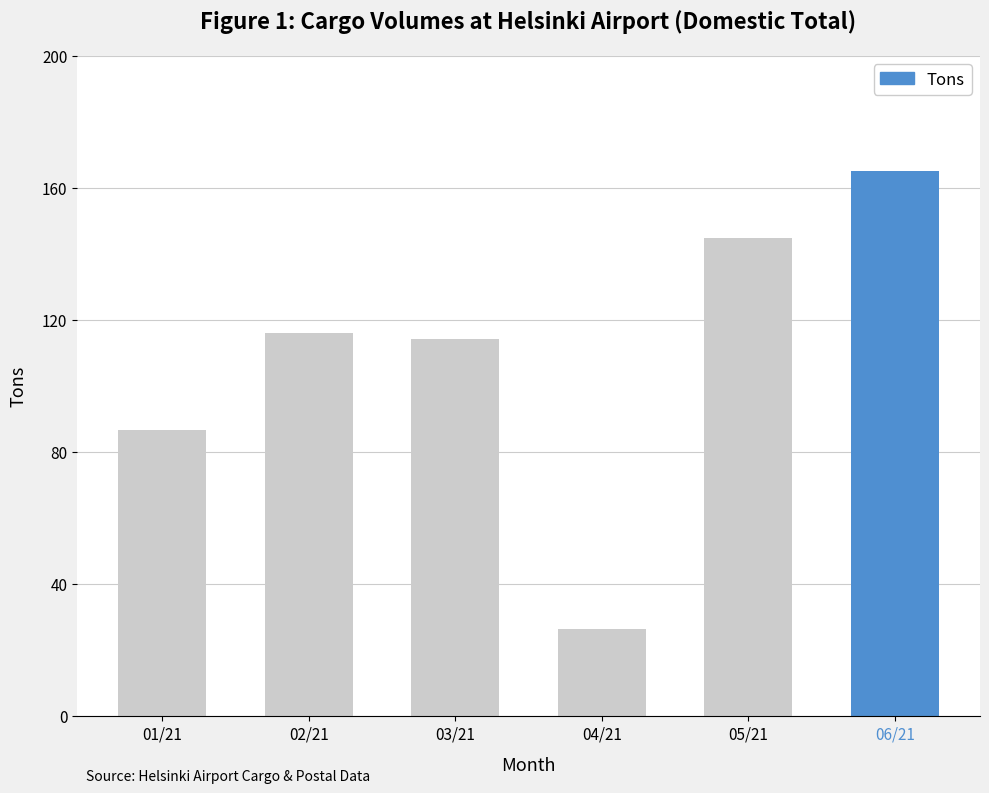

Read the value at 01/21.

86.8